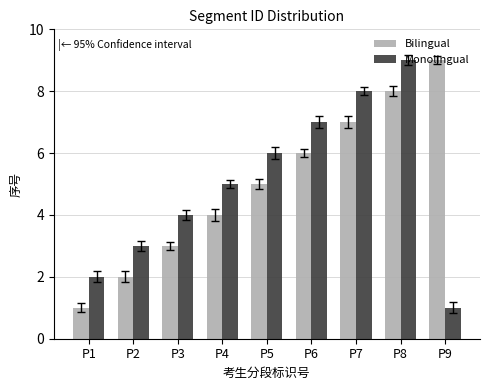

What is the average value of the Bilingual series?

5